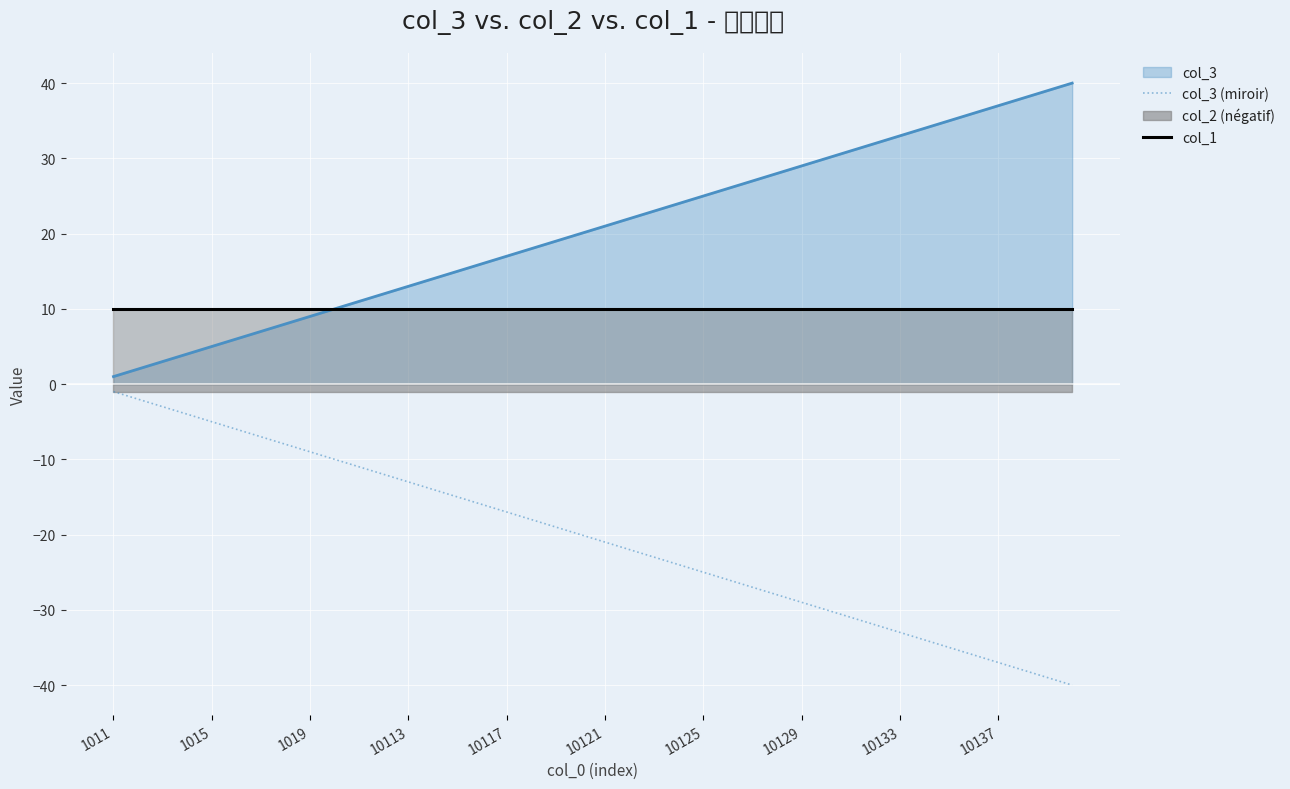

True or false: col_1 and col_3 (miroir) intersect in this chart.

False